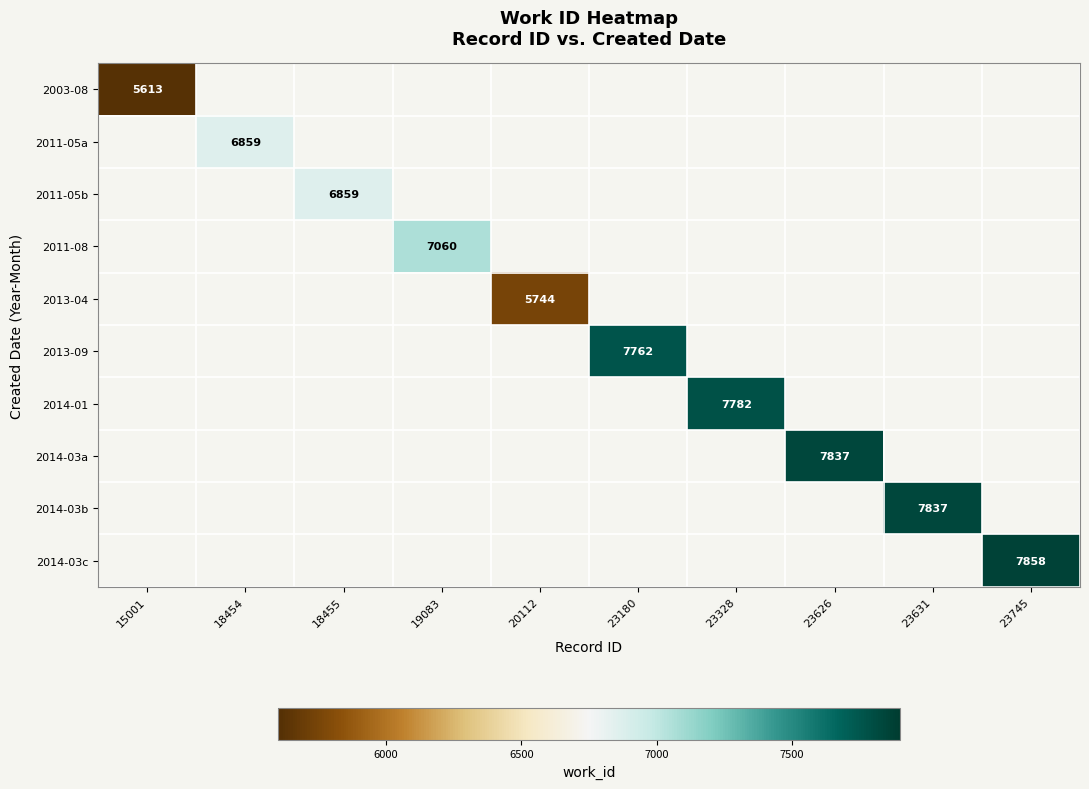

How many series are shown in this chart?

10